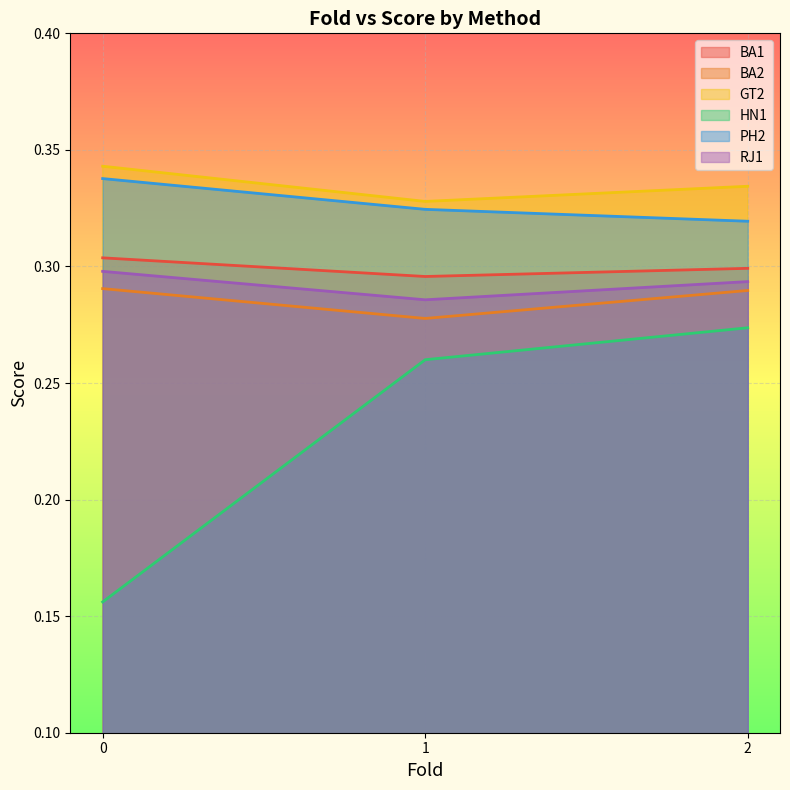

Is it true that RJ1 equals 0.3 at 0?

True